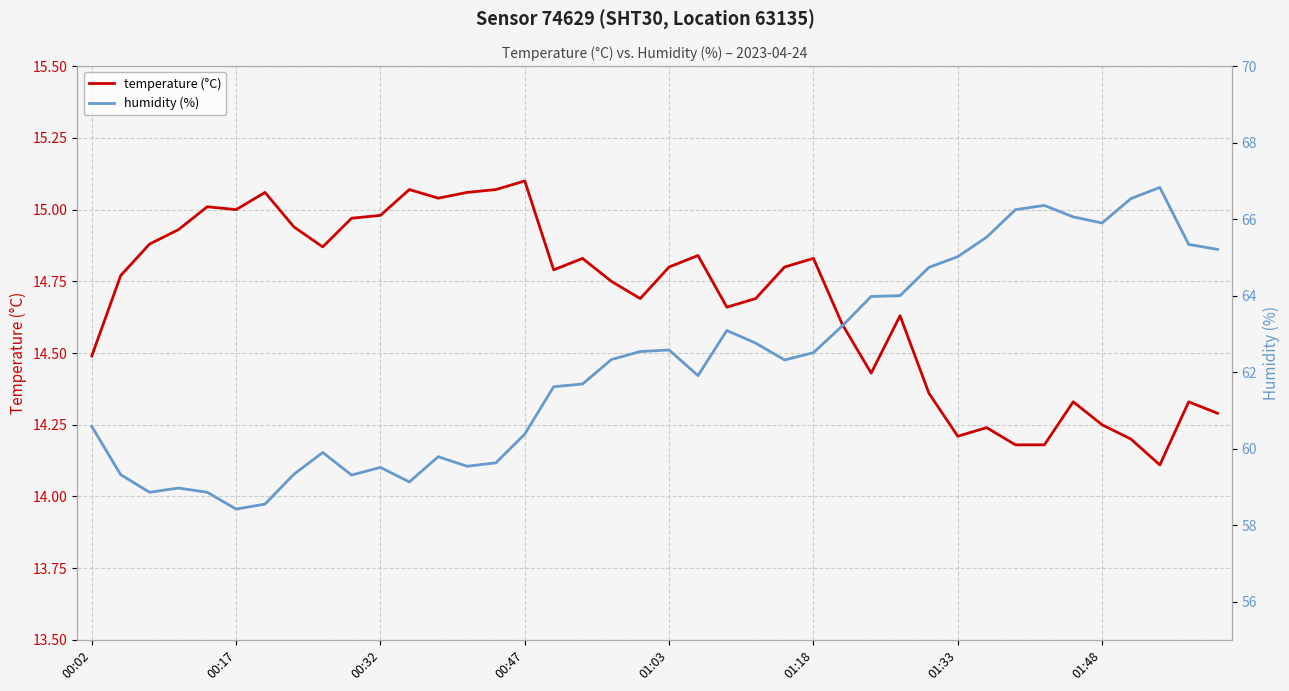

What are all the series names shown in the legend?

temperature (°C), humidity (%)